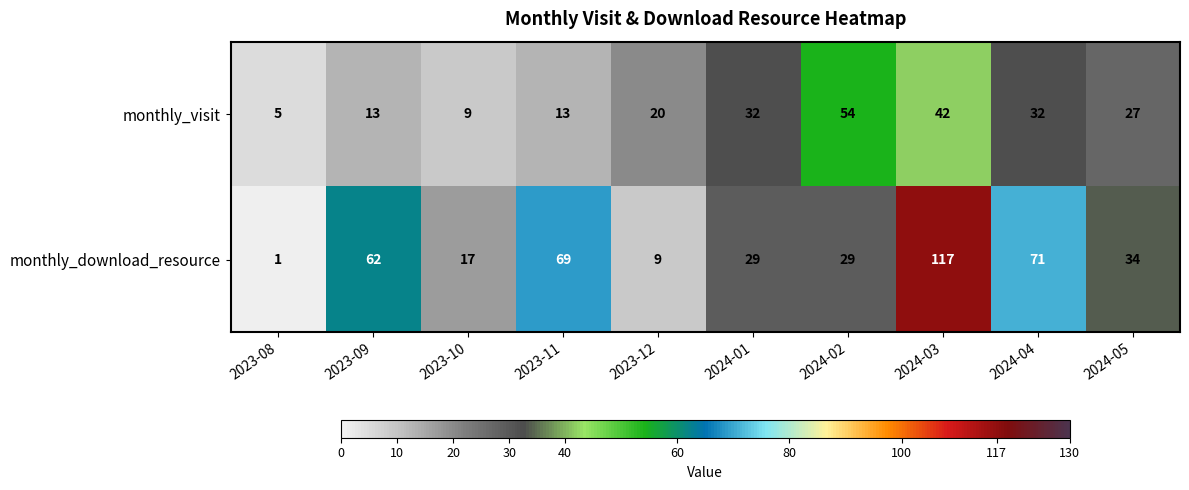

What is the difference between the monthly_visit values at 2023-12 and 2024-02?

34